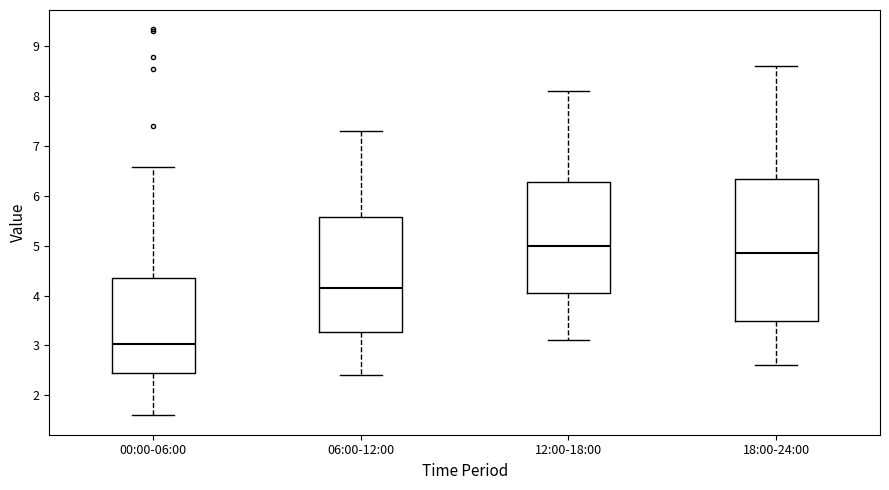

Which box's median line is the highest?

12:00-18:00